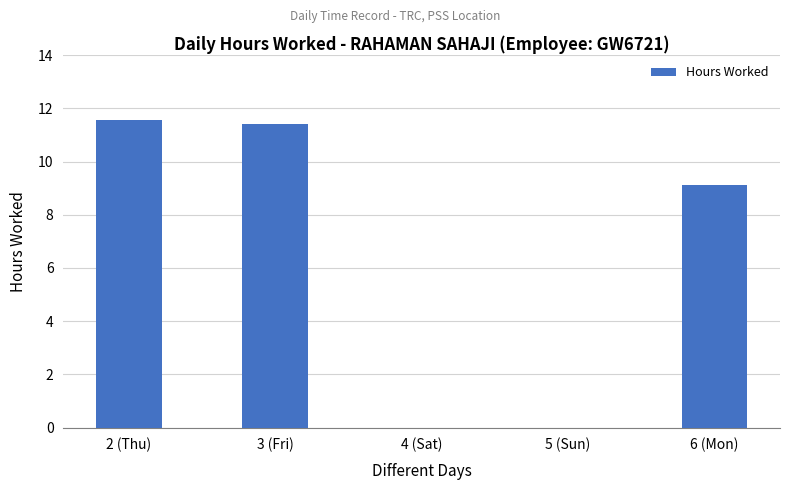

Where is the data nearest to the value 5?

6 (Mon)